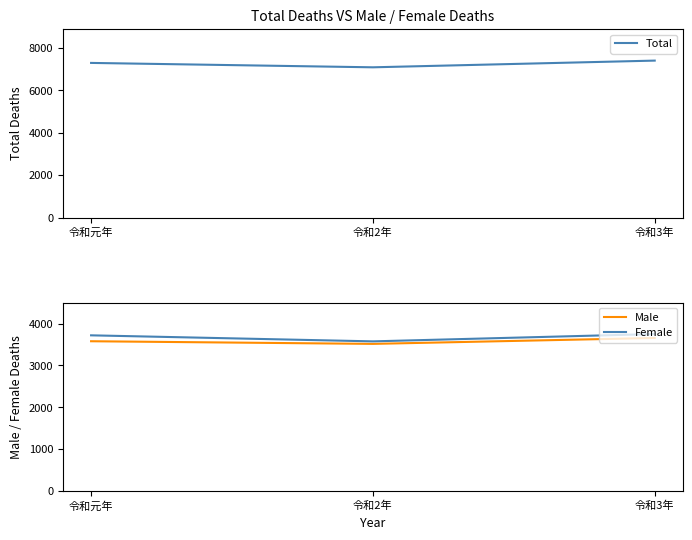

Reading left to right, list all the values displayed in this chart.

Total: 令和元年=7297	令和2年=7090	令和3年=7406
Male: 令和元年=3578	令和2年=3515	令和3年=3656
Female: 令和元年=3719	令和2年=3575	令和3年=3750